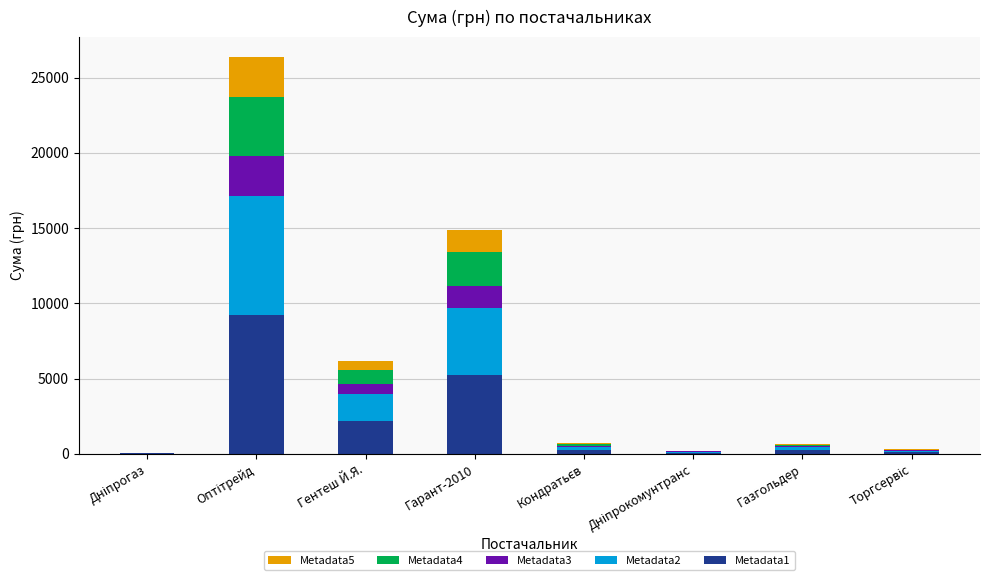

True or false: Metadata1 has a value of 3803.5 at Гентеш Й.Я..

False